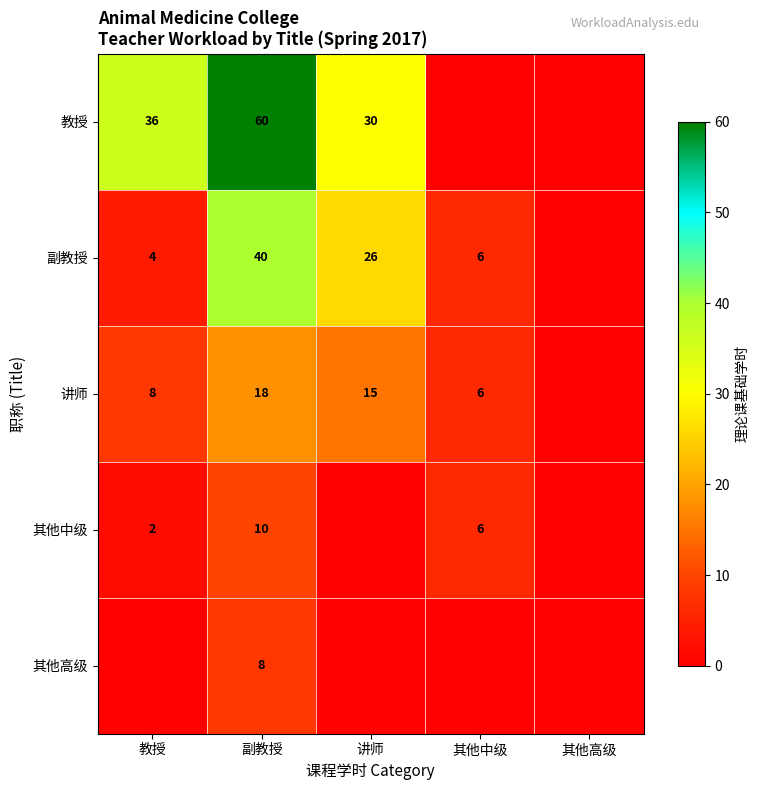

What is the total value across all series at 副教授?

136